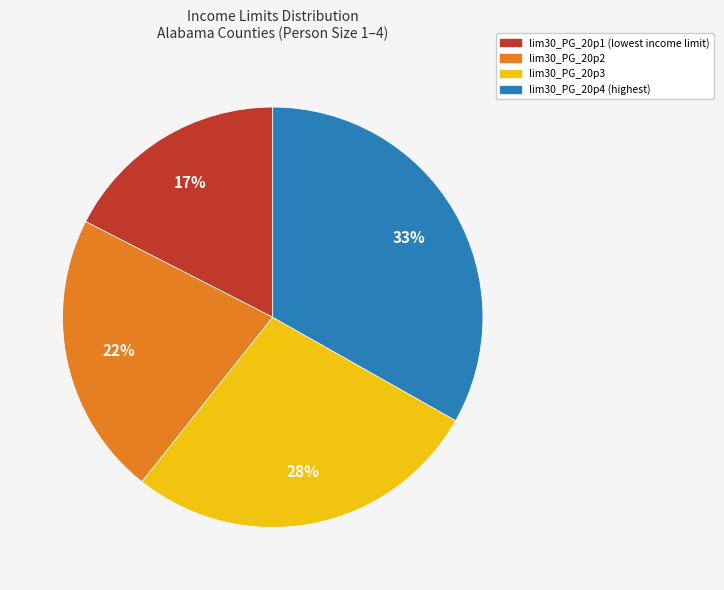

To the nearest percent, what is the difference between the largest and smallest slice percentages?

16%